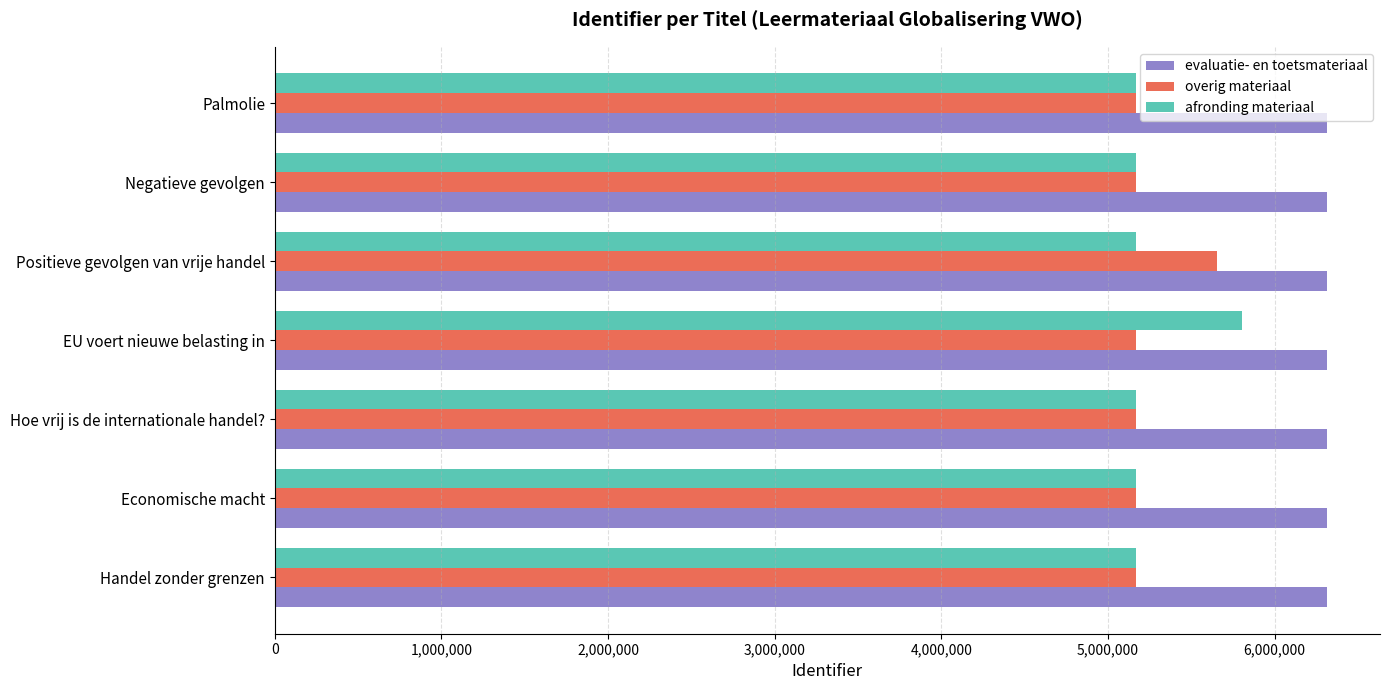

What is the difference between the highest and lowest values at EU voert nieuwe belasting in?

1149979